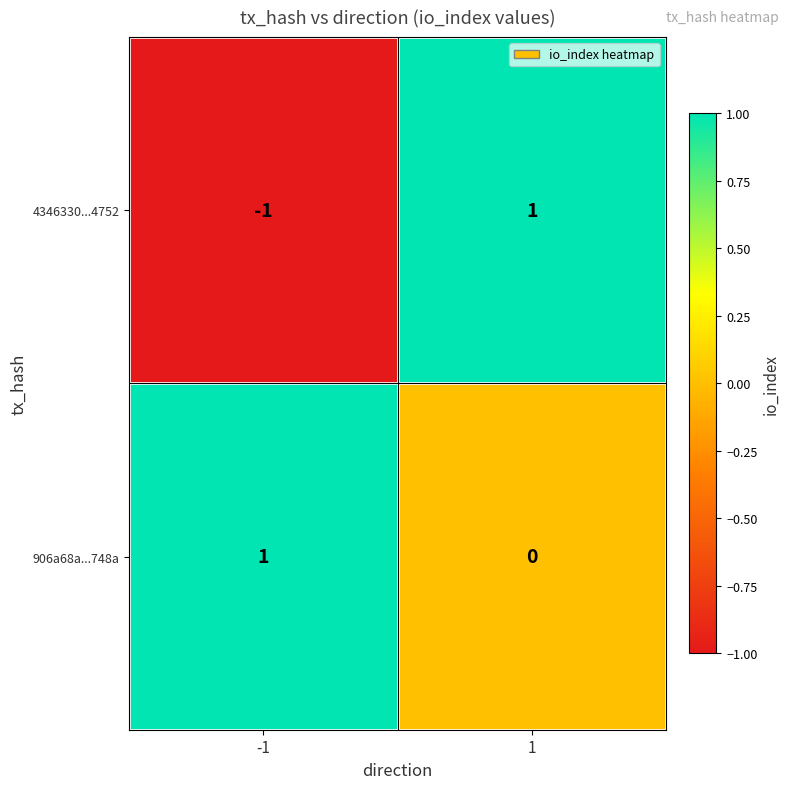

What is the difference between the highest and lowest values at -1?

2